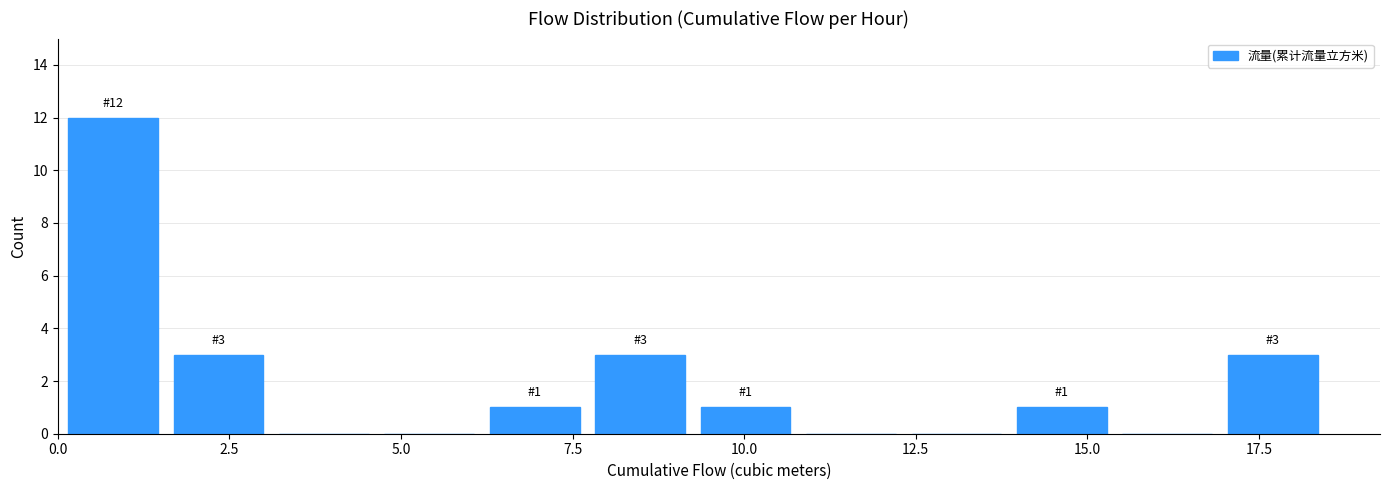

Read against the x-axis, roughly where is the centre of the tallest bar?

1.0